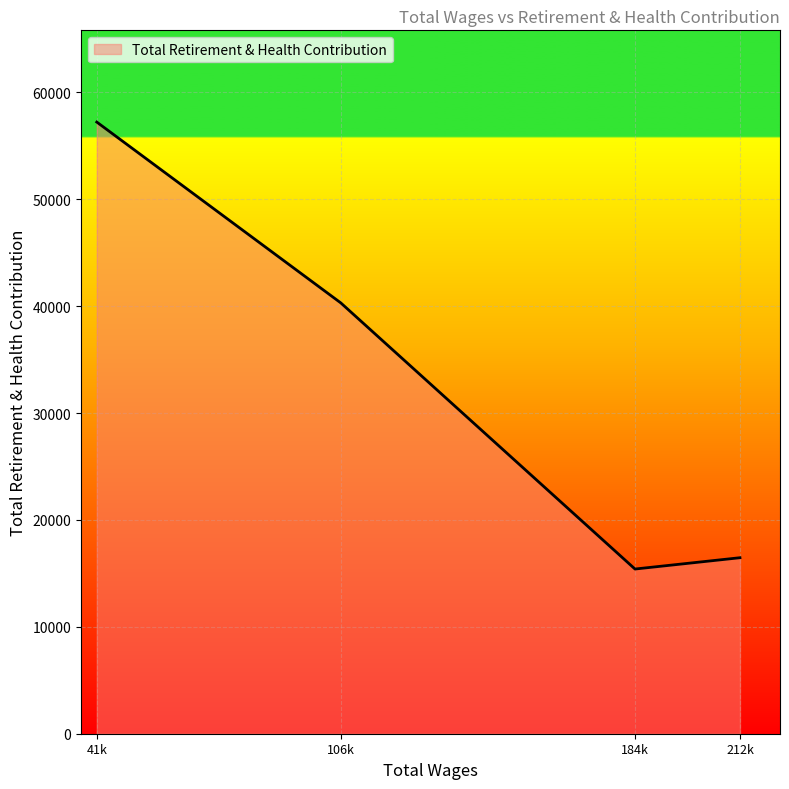

The value at 41k is 57215. True or false?

True